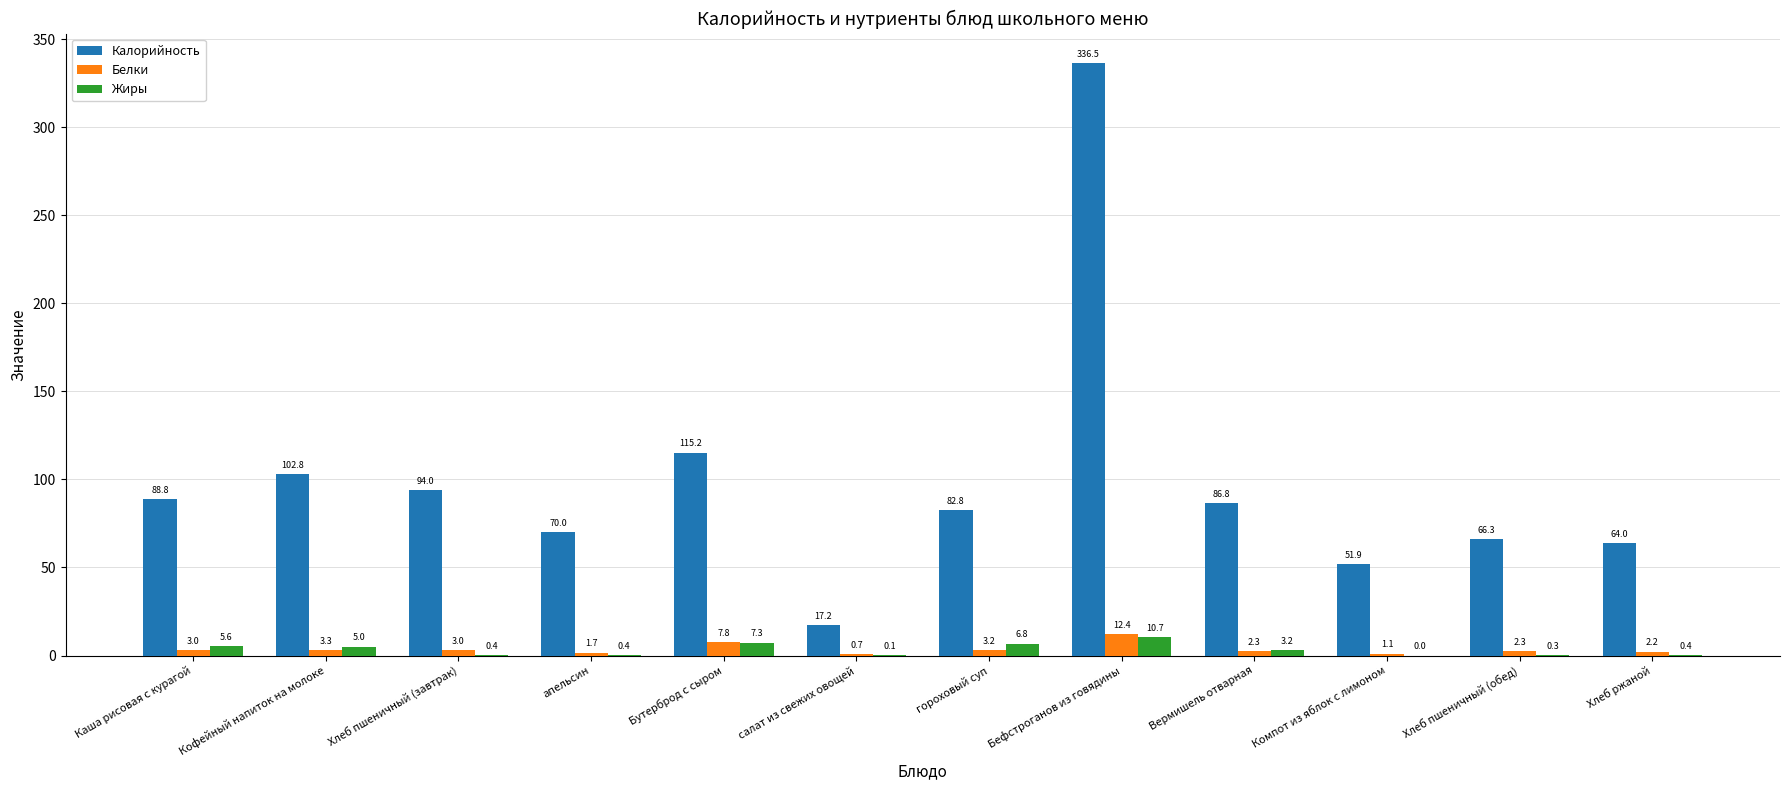

Which category has the highest value in the Жиры series?

Бефстроганов из говядины